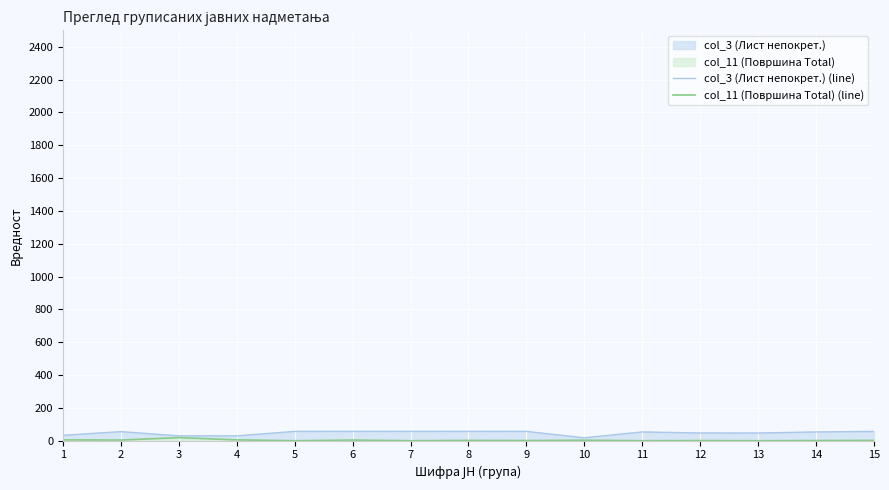

What is the difference between the highest and lowest values at 4?

24.7